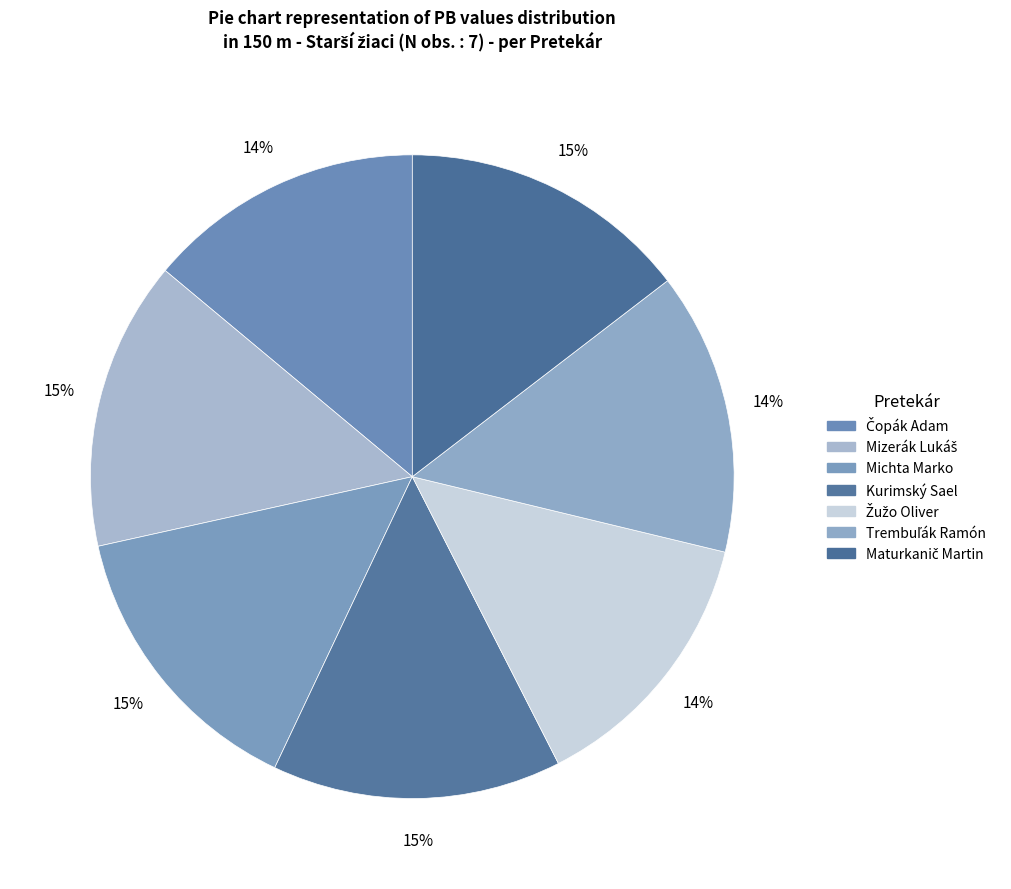

Which category has the biggest portion of the pie?

Maturkanič Martin